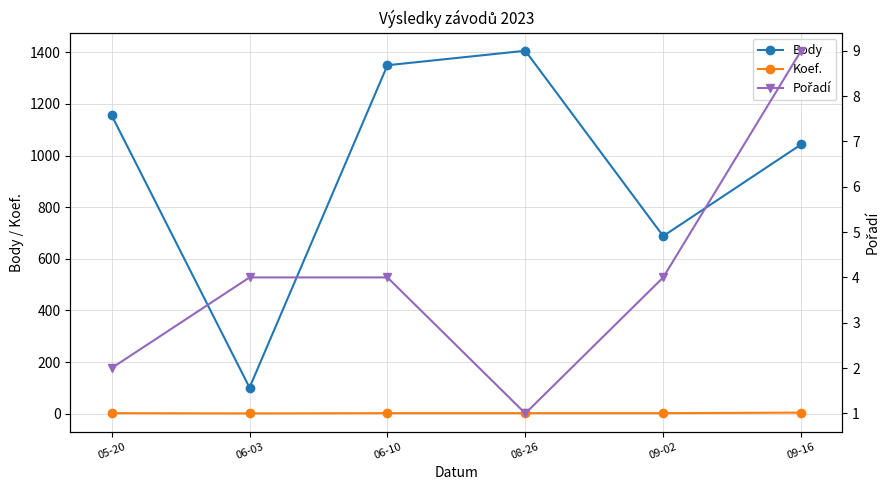

Reading left to right, what are all the values shown in this chart?

Body: 05-20=1156	06-03=101	06-10=1350	08-26=1406	09-02=688	09-16=1043
Koef.: 05-20=2	06-03=1	06-10=2	08-26=2	09-02=2	09-16=4
Pořadí: 05-20=2	06-03=4	06-10=4	08-26=1	09-02=4	09-16=9